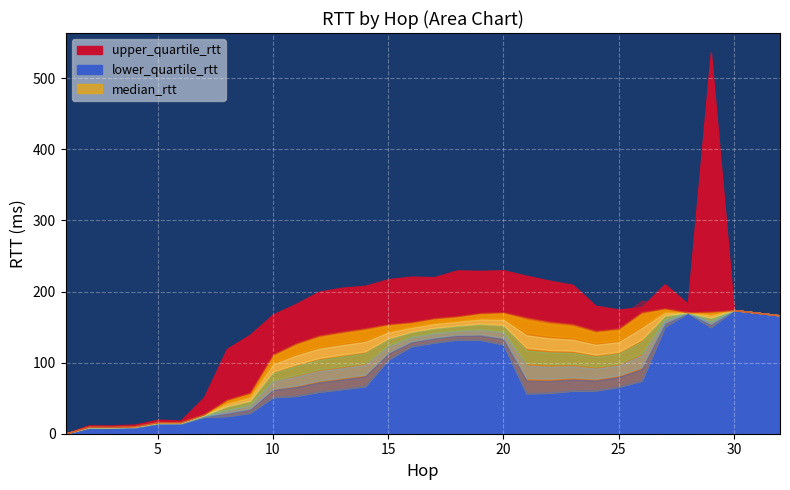

Which series has the widest spread of values?

upper_quartile_rtt